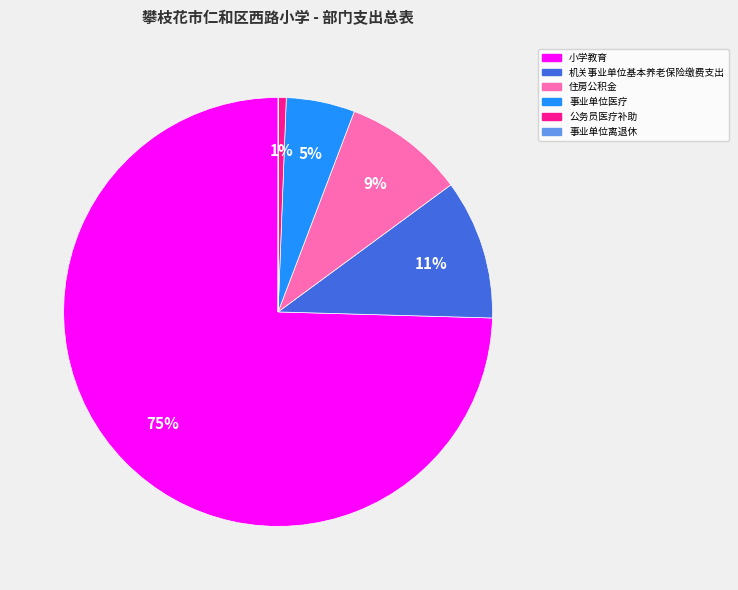

Does 小学教育 account for over 50% of the chart?

Yes